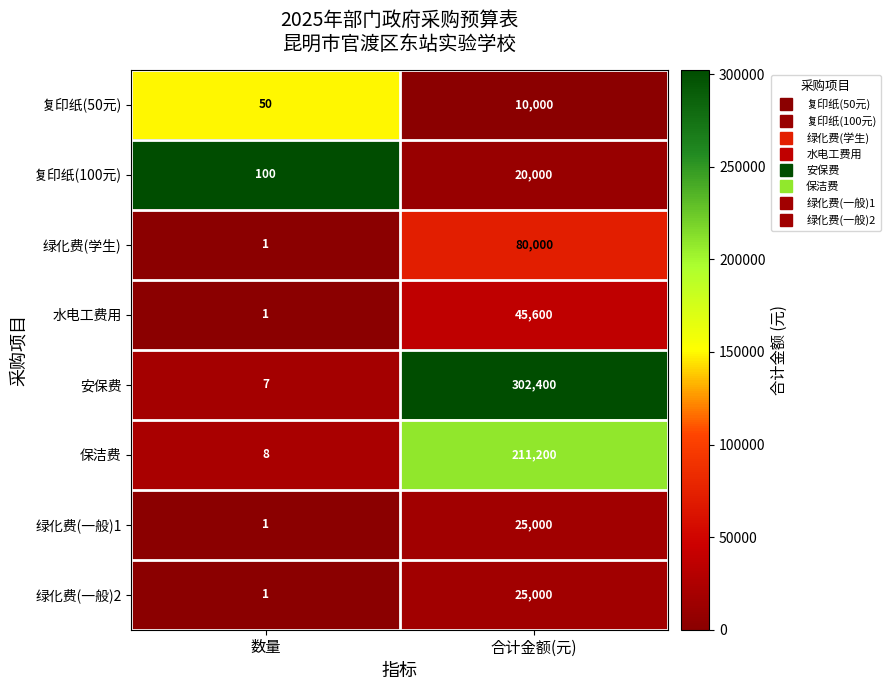

Rank the categories by 绿化费(一般)2 value from lowest to highest.

数量, 合计金额(元)